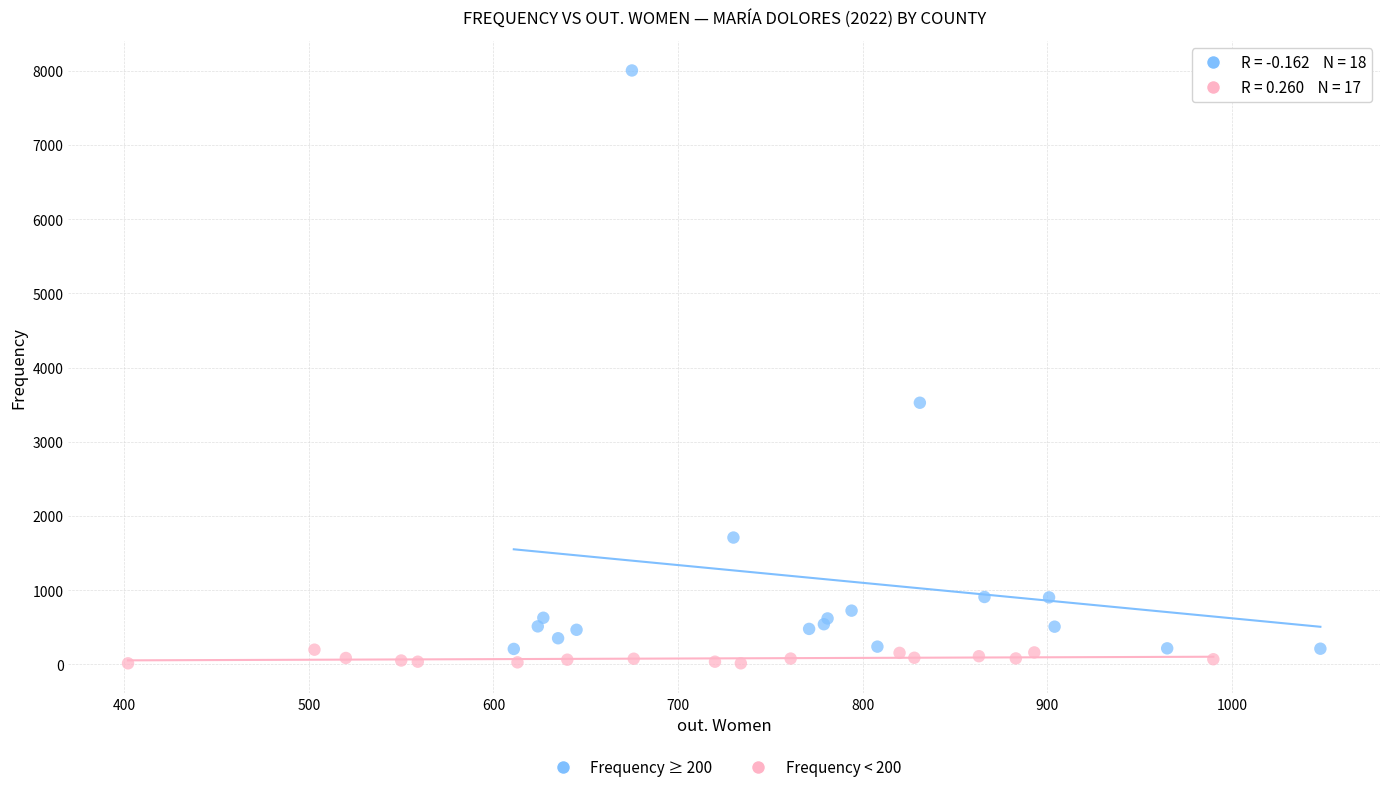

Which series has the widest spread of Y values?

Frequency ≥ 200